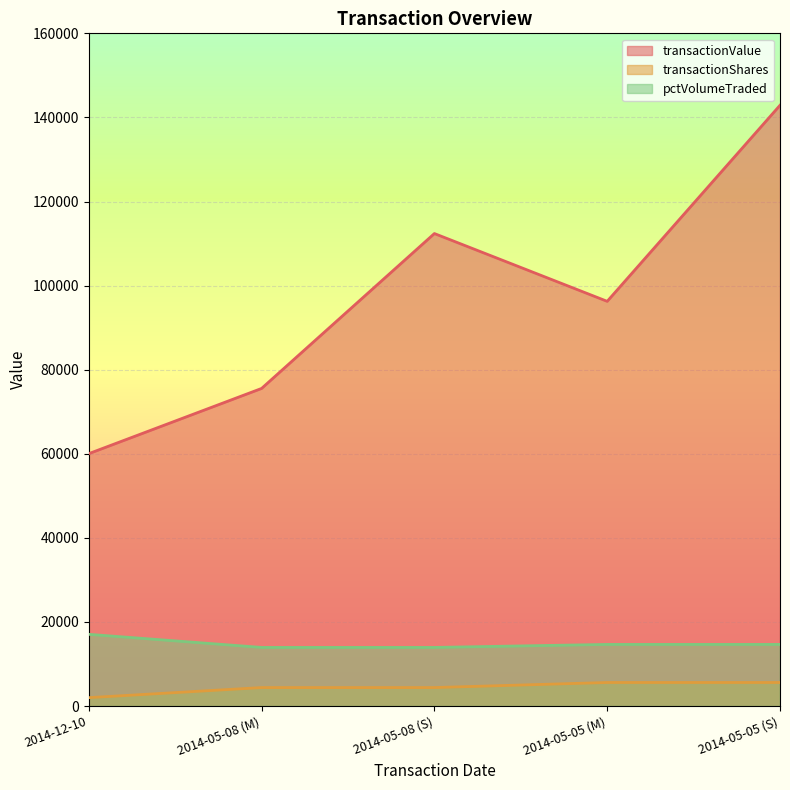

Reading left to right, what are all the values shown in this chart?

transactionValue: 2014-12-10=60031	2014-05-08 (M)=75540	2014-05-08 (S)=112381	2014-05-05 (M)=96260	2014-05-05 (S)=142888
transactionShares: 2014-12-10=2000	2014-05-08 (M)=4397	2014-05-08 (S)=4397	2014-05-05 (M)=5603	2014-05-05 (S)=5603
pctVolumeTraded: 2014-12-10=17060	2014-05-08 (M)=13944	2014-05-08 (S)=13944	2014-05-05 (M)=14657	2014-05-05 (S)=14657